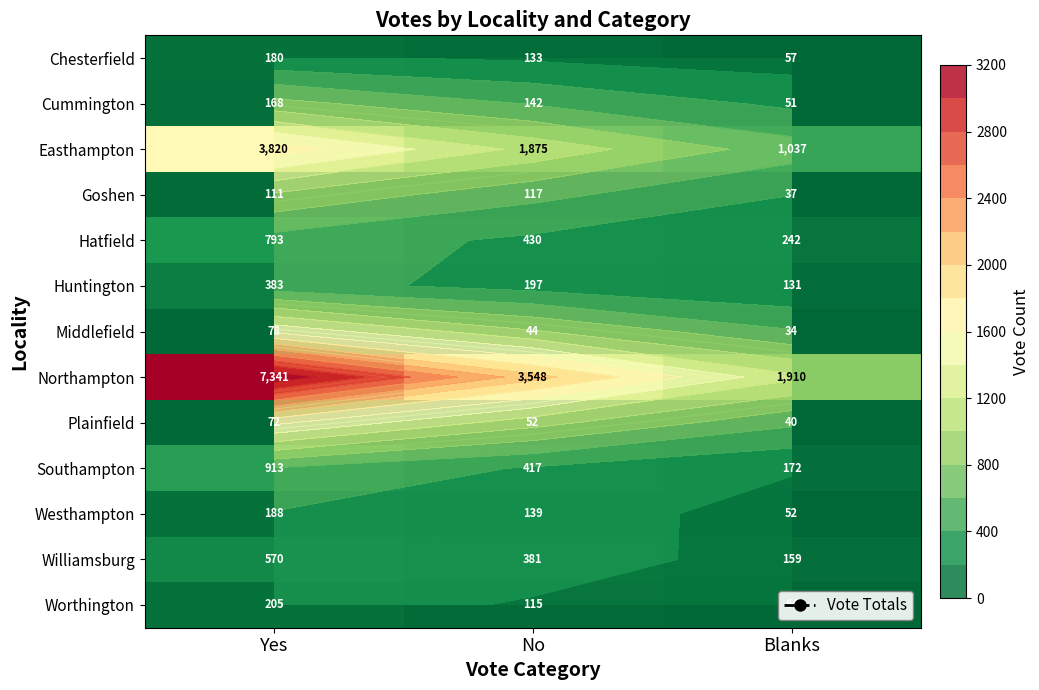

Where is Hatfield nearest to the value 517?

No